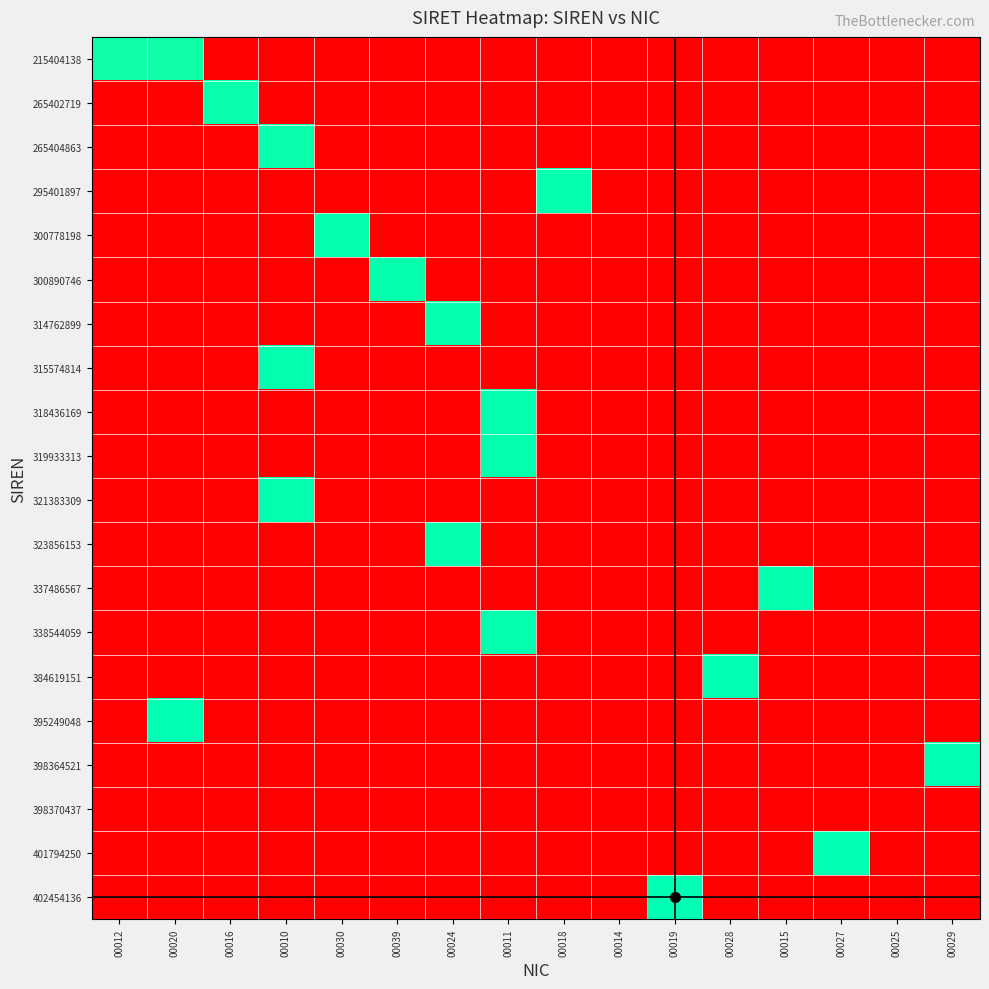

Reading right to left, what are all the values shown in this chart?

215404138: 00029=0.0	00025=0.0	00027=0.0	00015=0.0	00028=0.0	00019=0.0	00014=0.0	00018=0.0	00011=0.0	00024=0.0	00039=0.0	00030=0.0	00010=0.0	00016=0.0	00020=30.7	00012=30.7
265402719: 00029=0.0	00025=0.0	00027=0.0	00015=0.0	00028=0.0	00019=0.0	00014=0.0	00018=0.0	00011=0.0	00024=0.0	00039=0.0	00030=0.0	00010=0.0	00016=30.9	00020=0.0	00012=0.0
265404863: 00029=0.0	00025=0.0	00027=0.0	00015=0.0	00028=0.0	00019=0.0	00014=0.0	00018=0.0	00011=0.0	00024=0.0	00039=0.0	00030=0.0	00010=30.9	00016=0.0	00020=0.0	00012=0.0
295401897: 00029=0.0	00025=0.0	00027=0.0	00015=0.0	00028=0.0	00019=0.0	00014=0.0	00018=31.0	00011=0.0	00024=0.0	00039=0.0	00030=0.0	00010=0.0	00016=0.0	00020=0.0	00012=0.0
300778198: 00029=0.0	00025=0.0	00027=0.0	00015=0.0	00028=0.0	00019=0.0	00014=0.0	00018=0.0	00011=0.0	00024=0.0	00039=0.0	00030=31.0	00010=0.0	00016=0.0	00020=0.0	00012=0.0
300890746: 00029=0.0	00025=0.0	00027=0.0	00015=0.0	00028=0.0	00019=0.0	00014=0.0	00018=0.0	00011=0.0	00024=0.0	00039=31.0	00030=0.0	00010=0.0	00016=0.0	00020=0.0	00012=0.0
314762899: 00029=0.0	00025=0.0	00027=0.0	00015=0.0	00028=0.0	00019=0.0	00014=0.0	00018=0.0	00011=0.0	00024=31.1	00039=0.0	00030=0.0	00010=0.0	00016=0.0	00020=0.0	00012=0.0
315574814: 00029=0.0	00025=0.0	00027=0.0	00015=0.0	00028=0.0	00019=0.0	00014=0.0	00018=0.0	00011=0.0	00024=0.0	00039=0.0	00030=0.0	00010=31.1	00016=0.0	00020=0.0	00012=0.0
318436169: 00029=0.0	00025=0.0	00027=0.0	00015=0.0	00028=0.0	00019=0.0	00014=0.0	00018=0.0	00011=31.1	00024=0.0	00039=0.0	00030=0.0	00010=0.0	00016=0.0	00020=0.0	00012=0.0
319933313: 00029=0.0	00025=0.0	00027=0.0	00015=0.0	00028=0.0	00019=0.0	00014=0.0	00018=0.0	00011=31.1	00024=0.0	00039=0.0	00030=0.0	00010=0.0	00016=0.0	00020=0.0	00012=0.0
321383309: 00029=0.0	00025=0.0	00027=0.0	00015=0.0	00028=0.0	00019=0.0	00014=0.0	00018=0.0	00011=0.0	00024=0.0	00039=0.0	00030=0.0	00010=31.1	00016=0.0	00020=0.0	00012=0.0
323856153: 00029=0.0	00025=0.0	00027=0.0	00015=0.0	00028=0.0	00019=0.0	00014=0.0	00018=0.0	00011=0.0	00024=31.1	00039=0.0	00030=0.0	00010=0.0	00016=0.0	00020=0.0	00012=0.0
337486567: 00029=0.0	00025=0.0	00027=0.0	00015=31.1	00028=0.0	00019=0.0	00014=0.0	00018=0.0	00011=0.0	00024=0.0	00039=0.0	00030=0.0	00010=0.0	00016=0.0	00020=0.0	00012=0.0
338544059: 00029=0.0	00025=0.0	00027=0.0	00015=0.0	00028=0.0	00019=0.0	00014=0.0	00018=0.0	00011=31.2	00024=0.0	00039=0.0	00030=0.0	00010=0.0	00016=0.0	00020=0.0	00012=0.0
384619151: 00029=0.0	00025=0.0	00027=0.0	00015=0.0	00028=31.3	00019=0.0	00014=0.0	00018=0.0	00011=0.0	00024=0.0	00039=0.0	00030=0.0	00010=0.0	00016=0.0	00020=0.0	00012=0.0
395249048: 00029=0.0	00025=0.0	00027=0.0	00015=0.0	00028=0.0	00019=0.0	00014=0.0	00018=0.0	00011=0.0	00024=0.0	00039=0.0	00030=0.0	00010=0.0	00016=0.0	00020=31.3	00012=0.0
398364521: 00029=31.3	00025=0.0	00027=0.0	00015=0.0	00028=0.0	00019=0.0	00014=0.0	00018=0.0	00011=0.0	00024=0.0	00039=0.0	00030=0.0	00010=0.0	00016=0.0	00020=0.0	00012=0.0
398370437: 00029=0.0	00025=0.0	00027=0.0	00015=0.0	00028=0.0	00019=0.0	00014=0.0	00018=0.0	00011=0.0	00024=0.0	00039=0.0	00030=0.0	00010=0.0	00016=0.0	00020=0.0	00012=0.0
401794250: 00029=0.0	00025=0.0	00027=31.3	00015=0.0	00028=0.0	00019=0.0	00014=0.0	00018=0.0	00011=0.0	00024=0.0	00039=0.0	00030=0.0	00010=0.0	00016=0.0	00020=0.0	00012=0.0
402454136: 00029=0.0	00025=0.0	00027=0.0	00015=0.0	00028=0.0	00019=31.3	00014=0.0	00018=0.0	00011=0.0	00024=0.0	00039=0.0	00030=0.0	00010=0.0	00016=0.0	00020=0.0	00012=0.0